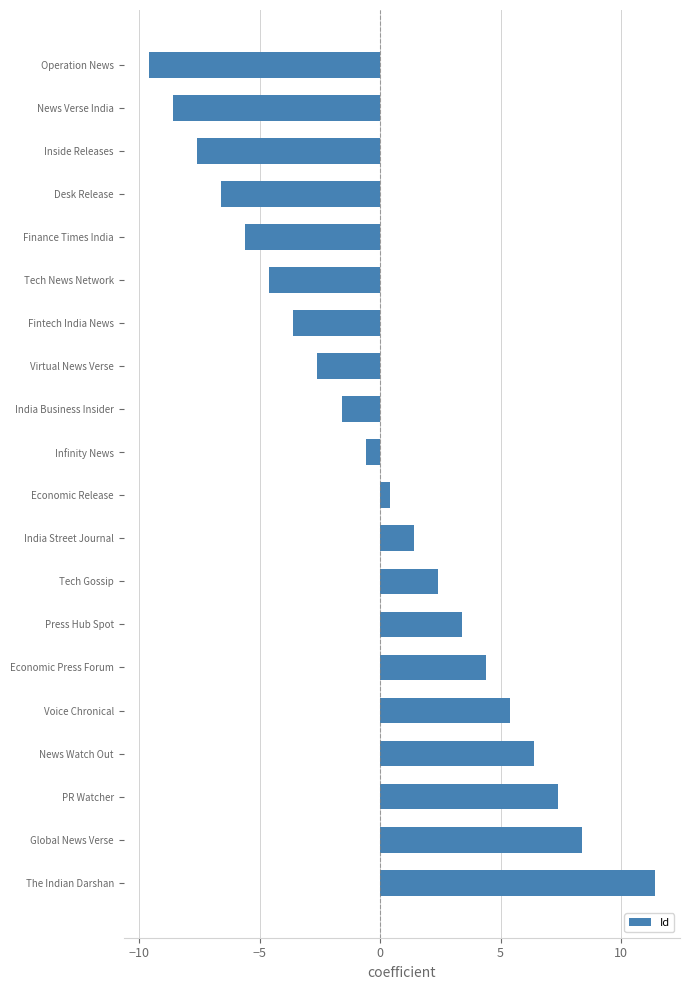

What is the label of the 12th bar from the bottom?

India Business Insider